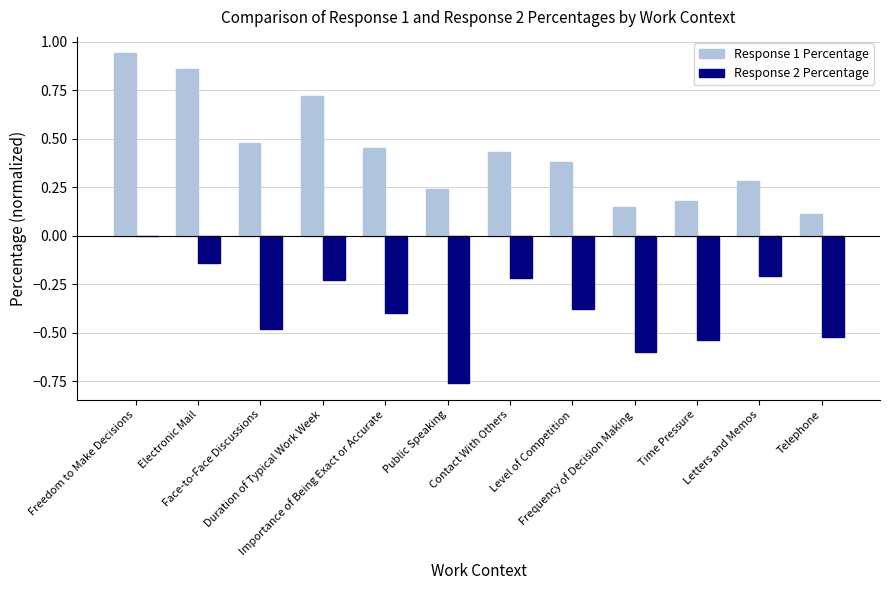

What is the sum of all Response 2 Percentage values?

-4.5